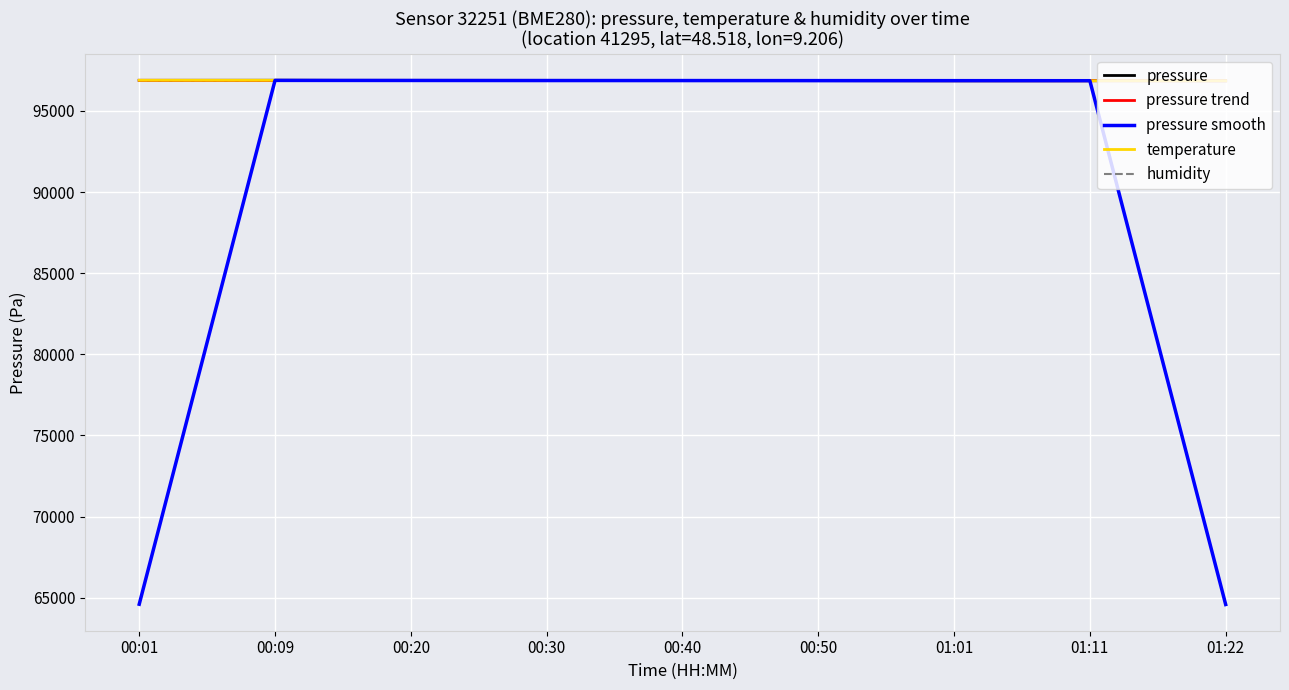

How many times do pressure and temperature cross each other?

4